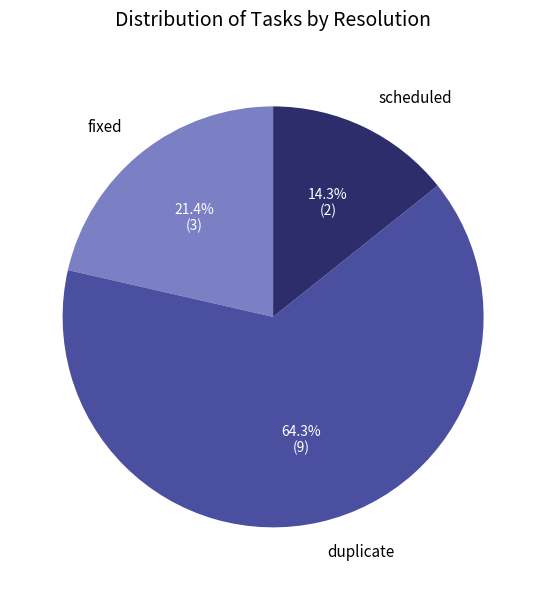

What is the smallest slice in the pie chart?

scheduled